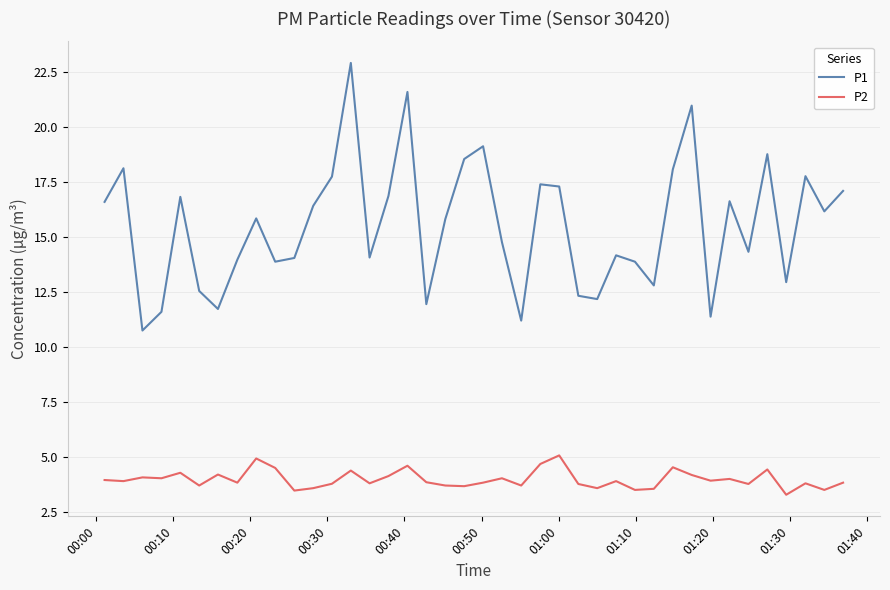

List the series in order of their overall mean, lowest first.

P2, P1